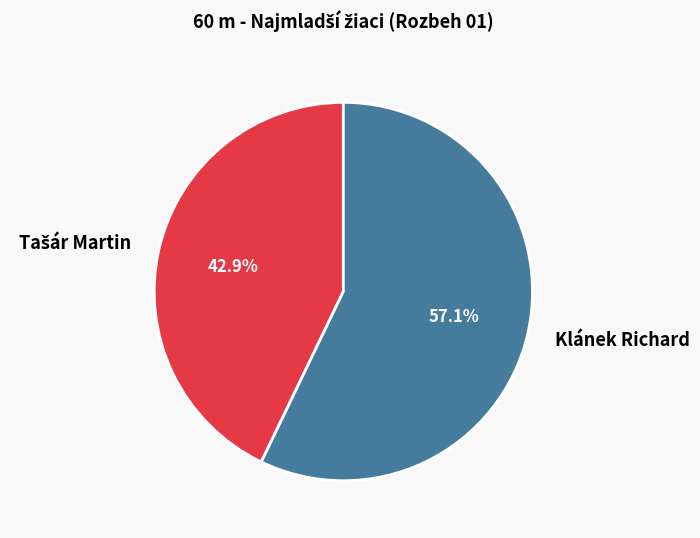

How much of the chart is everything except Klánek Richard?

42.9%